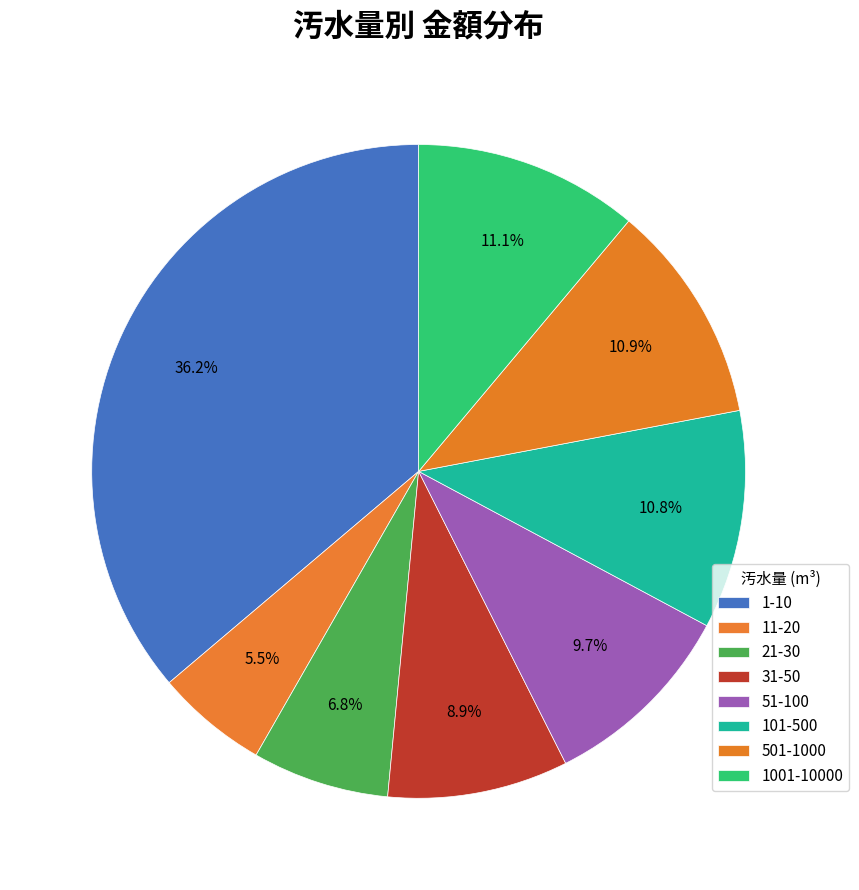

Count the number of slices in the pie.

8